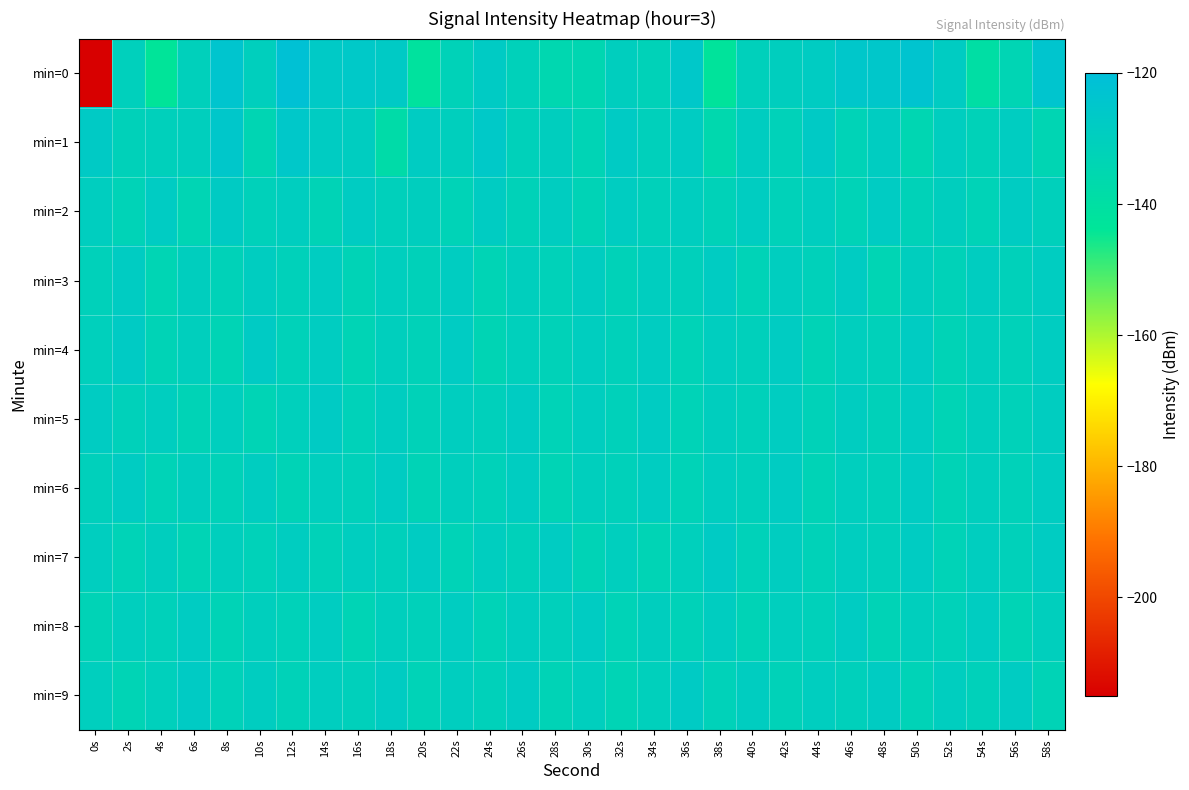

Which series changed the most between 2s and 50s?

min=0